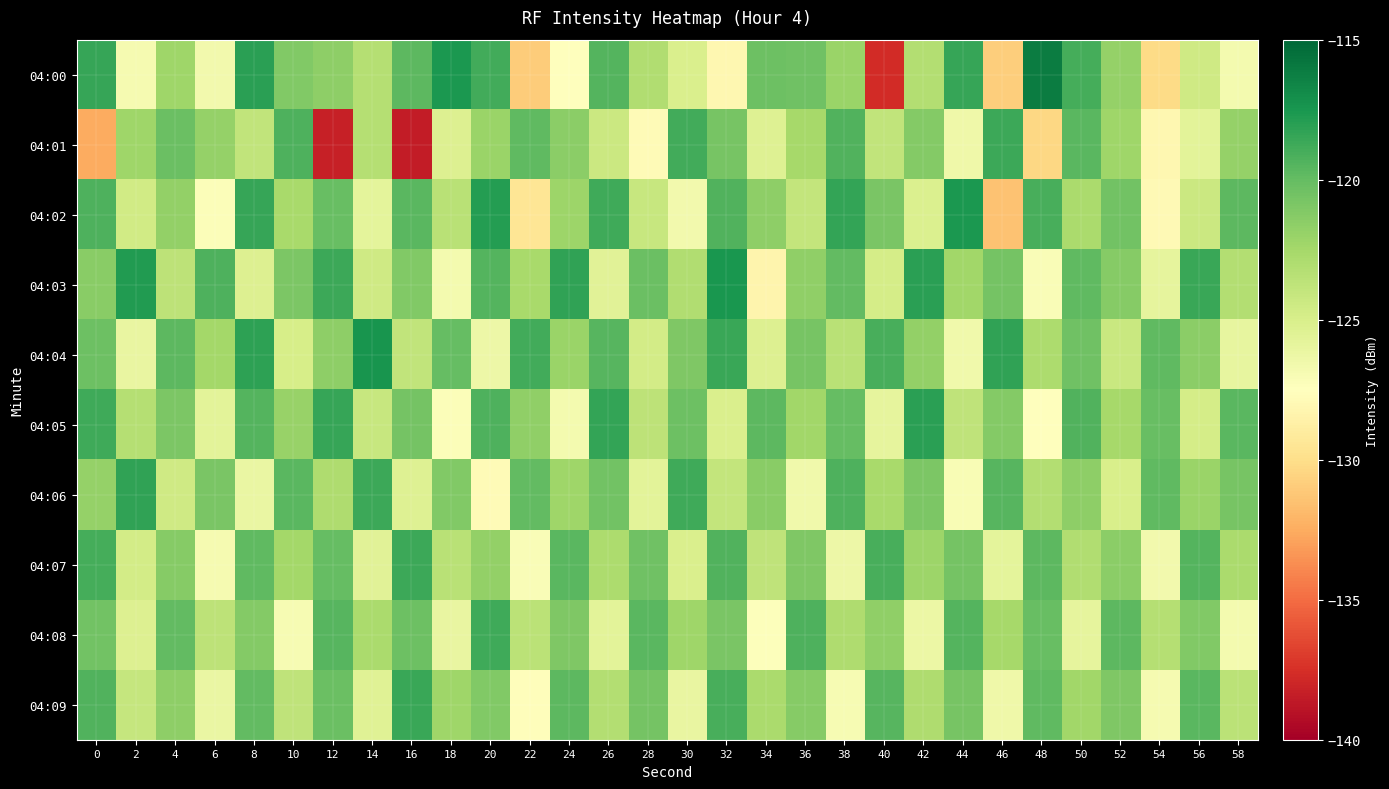

Reading left to right, what are all the values shown in this chart?

04:00: 0=-118.5	2=-126.9	4=-122.3	6=-126.7	8=-118.1	10=-121.1	12=-121.6	14=-123.3	16=-119.8	18=-117.6	20=-118.9	22=-131.0	24=-127.6	26=-119.5	28=-123.1	30=-125.1	32=-128.2	34=-120.3	36=-120.4	38=-122.0	40=-137.7	42=-123.1	44=-118.5	46=-130.9	48=-116.1	50=-119.0	52=-121.9	54=-130.2	56=-124.5	58=-126.8
04:01: 0=-132.5	2=-122.2	4=-120.3	6=-121.9	8=-123.8	10=-119.3	12=-138.3	14=-123.2	16=-138.5	18=-125.3	20=-122.1	22=-119.8	24=-121.5	26=-124.3	28=-127.8	30=-118.9	32=-120.7	34=-125.4	36=-122.6	38=-119.3	40=-123.8	42=-121.2	44=-126.5	46=-118.7	48=-130.4	50=-119.6	52=-122.3	54=-128.1	56=-125.7	58=-121.9
04:02: 0=-119.2	2=-124.6	4=-121.8	6=-127.3	8=-118.5	10=-122.7	12=-120.1	14=-125.8	16=-119.6	18=-123.4	20=-117.9	22=-129.5	24=-122.2	26=-118.8	28=-124.1	30=-126.7	32=-119.3	34=-121.6	36=-123.9	38=-118.4	40=-120.8	42=-125.2	44=-117.6	46=-131.5	48=-119.1	50=-122.8	52=-120.5	54=-127.9	56=-124.3	58=-119.7
04:03: 0=-121.4	2=-117.8	4=-123.6	6=-119.2	8=-125.3	10=-120.9	12=-118.7	14=-124.5	16=-121.1	18=-126.8	20=-119.4	22=-122.7	24=-118.3	26=-125.6	28=-120.2	30=-123.1	32=-117.5	34=-128.3	36=-121.7	38=-119.9	40=-124.8	42=-118.1	44=-122.4	46=-120.6	48=-127.2	50=-119.8	52=-121.3	54=-125.9	56=-118.6	58=-123.2
04:04: 0=-120.3	2=-126.1	4=-119.7	6=-122.5	8=-118.2	10=-124.9	12=-121.6	14=-117.4	16=-123.8	18=-120.0	20=-126.4	22=-118.9	24=-122.1	26=-119.5	28=-124.7	30=-121.0	32=-118.6	34=-125.3	36=-120.7	38=-123.4	40=-119.1	42=-121.8	44=-126.6	46=-118.3	48=-122.9	50=-120.4	52=-124.2	54=-119.8	56=-121.5	58=-126.0
04:05: 0=-118.8	2=-123.3	4=-120.9	6=-125.7	8=-119.4	10=-122.0	12=-118.5	14=-124.1	16=-120.6	18=-127.3	20=-119.2	22=-121.7	24=-126.8	26=-118.4	28=-123.6	30=-120.3	32=-125.1	34=-119.7	36=-122.4	38=-120.0	40=-125.9	42=-118.1	44=-123.7	46=-121.2	48=-127.5	50=-119.3	52=-122.6	54=-120.1	56=-124.8	58=-119.6
04:06: 0=-121.9	2=-118.3	4=-124.5	6=-120.8	8=-126.2	10=-119.6	12=-123.0	14=-118.7	16=-125.4	18=-121.1	20=-127.8	22=-119.9	24=-122.3	26=-120.5	28=-125.7	30=-118.8	32=-123.9	34=-121.4	36=-126.6	38=-119.2	40=-122.7	42=-120.9	44=-127.1	46=-119.5	48=-123.2	50=-121.6	52=-125.0	54=-119.8	56=-122.1	58=-120.7
04:07: 0=-119.0	2=-124.7	4=-121.3	6=-126.9	8=-119.8	10=-122.5	12=-120.0	14=-125.6	16=-118.7	18=-123.4	20=-121.8	22=-127.2	24=-119.6	26=-122.9	28=-120.4	30=-125.1	32=-119.3	34=-123.7	36=-121.0	38=-126.4	40=-119.1	42=-122.2	44=-120.6	46=-125.8	48=-119.7	50=-123.1	52=-121.5	54=-126.7	56=-119.4	58=-122.8
04:08: 0=-120.5	2=-125.3	4=-119.9	6=-123.6	8=-121.2	10=-127.0	12=-119.5	14=-122.8	16=-120.3	18=-126.1	20=-118.8	22=-123.5	24=-121.0	26=-125.7	28=-119.6	30=-122.3	32=-120.8	34=-127.4	36=-119.2	38=-123.0	40=-121.7	42=-126.3	44=-119.4	46=-122.6	48=-120.1	50=-125.9	52=-119.7	54=-123.3	56=-121.1	58=-126.8
04:09: 0=-119.3	2=-124.0	4=-121.6	6=-126.2	8=-119.9	10=-123.7	12=-120.2	14=-125.5	16=-118.6	18=-122.3	20=-121.1	22=-127.6	24=-119.7	26=-123.2	28=-120.6	30=-126.1	32=-119.1	34=-122.8	36=-121.3	38=-127.0	40=-119.5	42=-123.0	44=-120.7	46=-126.5	48=-119.8	50=-122.4	52=-121.0	54=-126.9	56=-119.6	58=-123.5